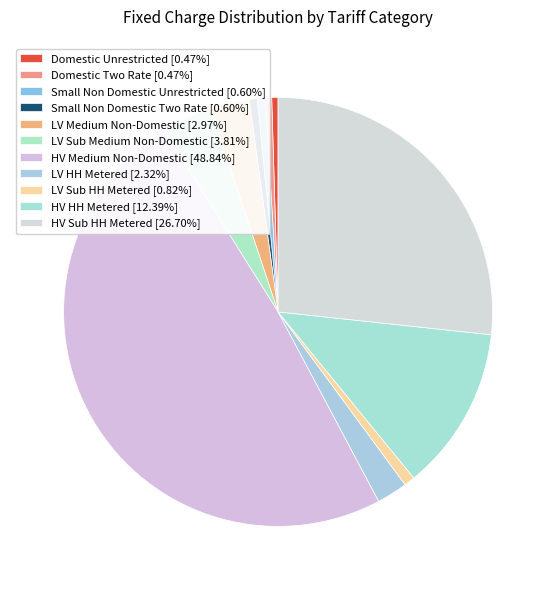

To the nearest percent, what portion does LV Medium Non-Domestic represent?

3%